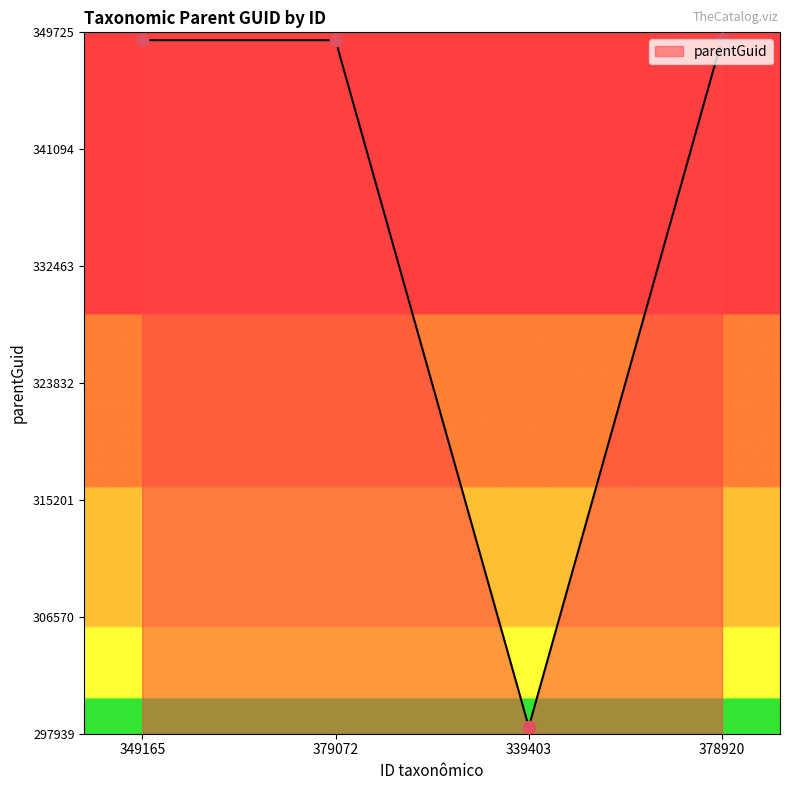

Which has a higher value, 339403 or 378920?

378920